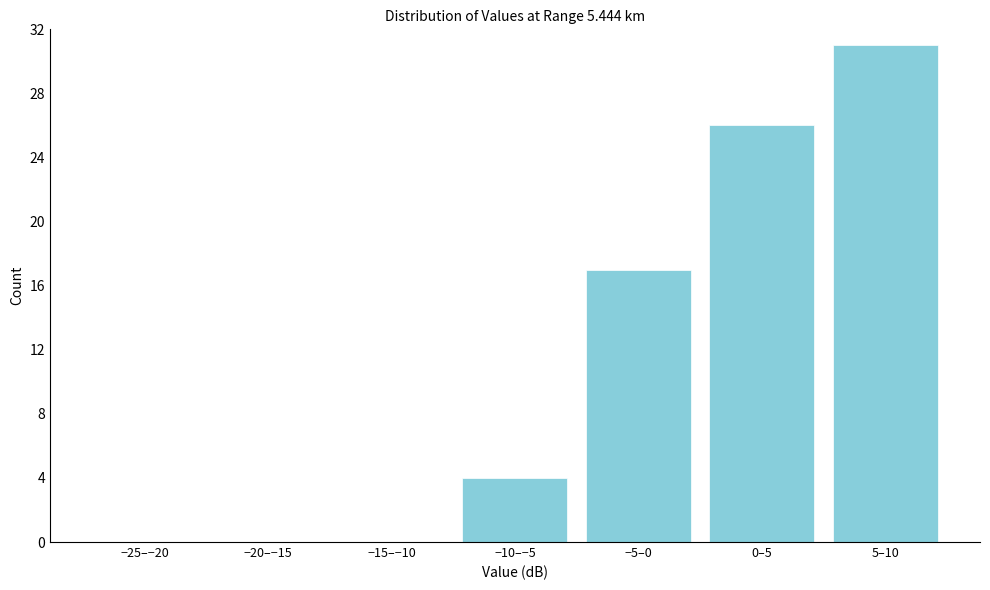

Reading left to right, what are all the values shown in this chart?

−25–−20=0	−20–−15=0	−15–−10=0	−10–−5=4	−5–0=17	0–5=26	5–10=31